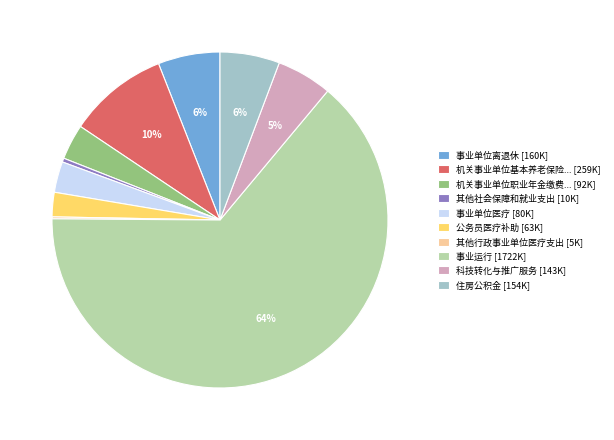

To the nearest percent, what percentage of the pie is 事业单位离退休 [160K]?

6%